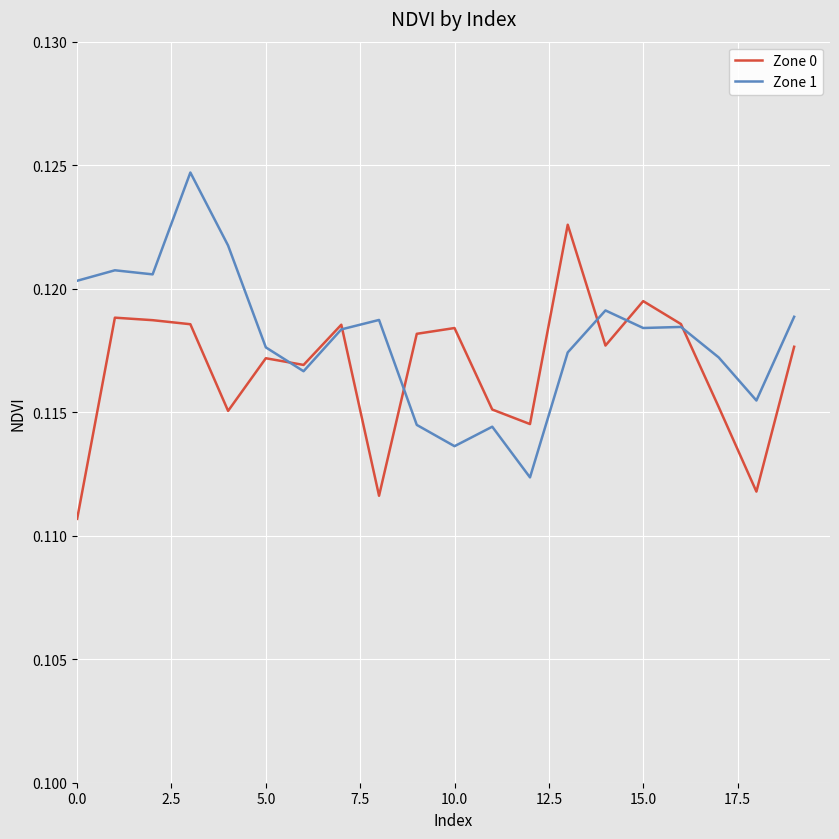

Rank the series by their maximum value, from lowest to highest.

Zone 0, Zone 1